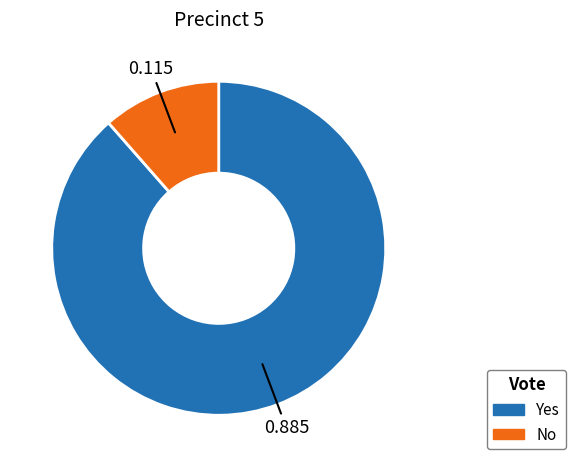

Does any single category account for the majority?

Yes